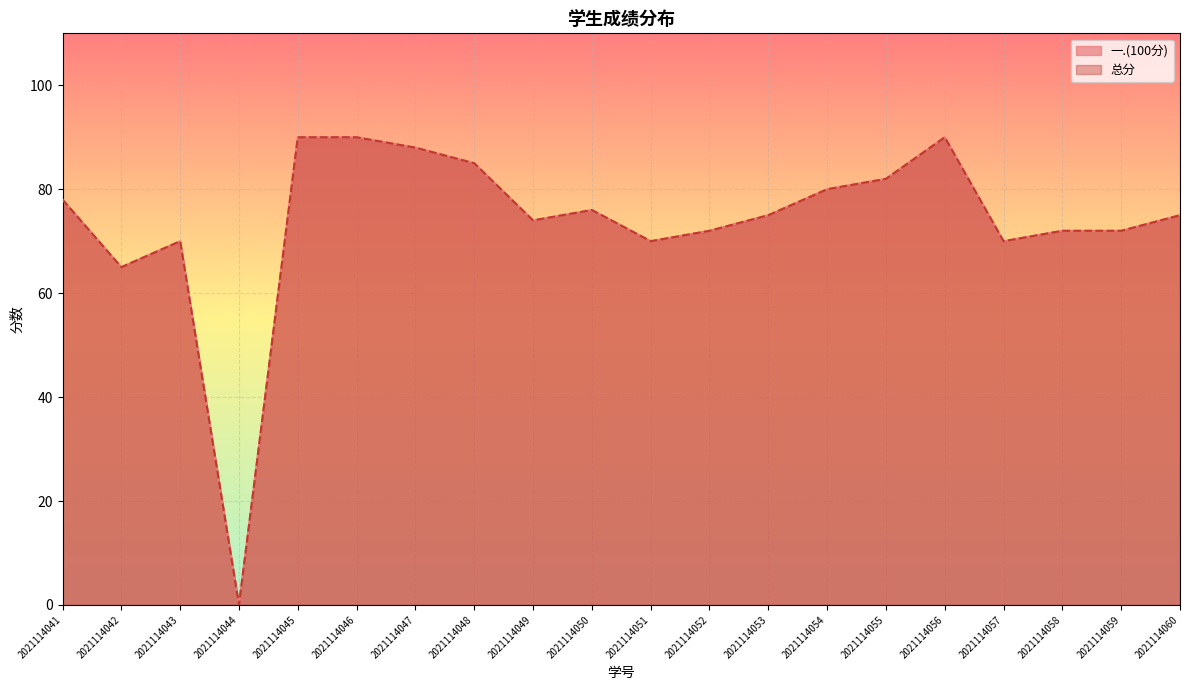

True or false: 总分 and 一.(100分) intersect in this chart.

False